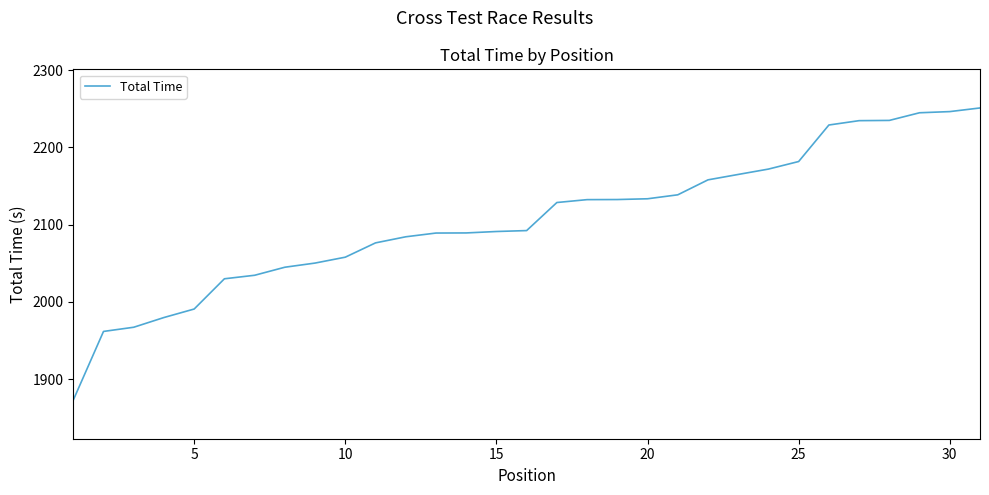

What is the maximum value shown in the chart?

2251.2